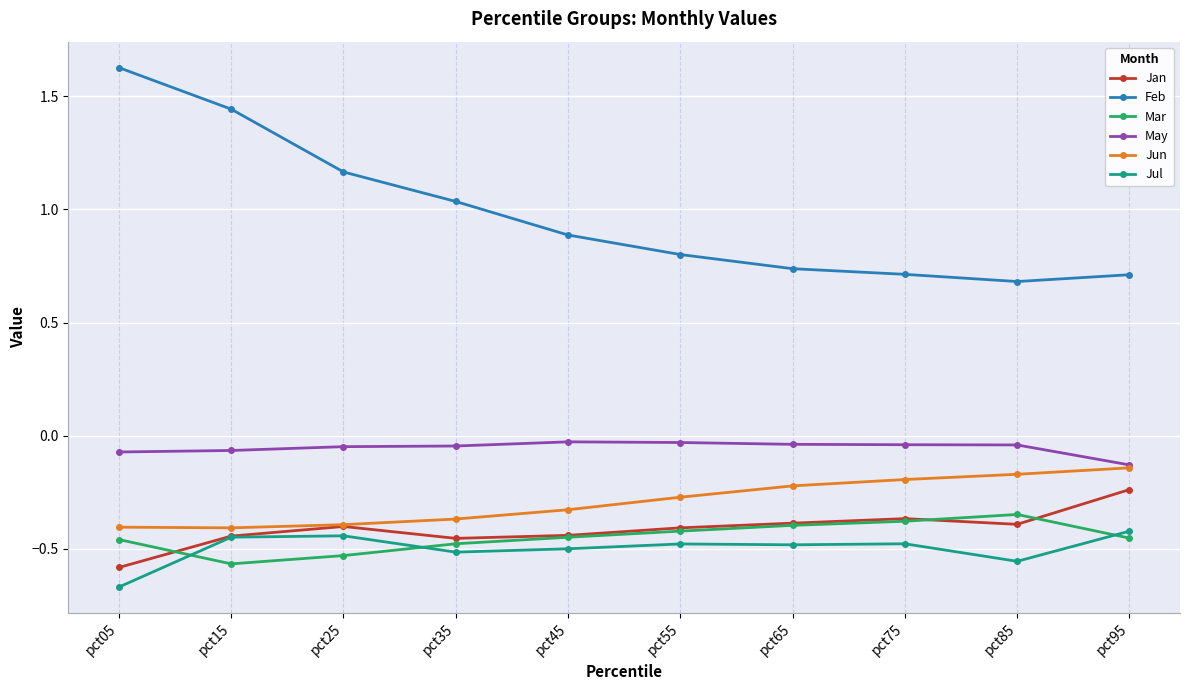

At which label does Feb reach its peak?

pct05